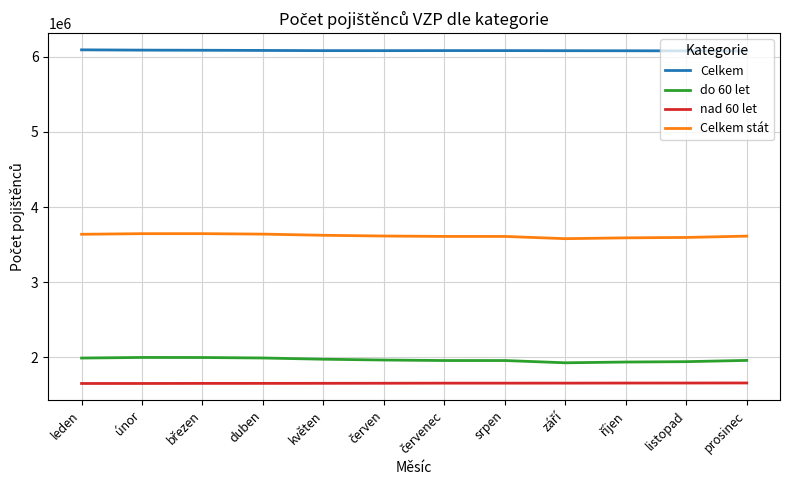

What is the spread (max minus min) of values at květen?

4432365